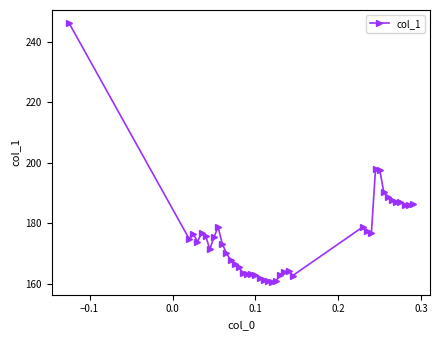

True or false: the data has more than 1 interior local peaks.

True